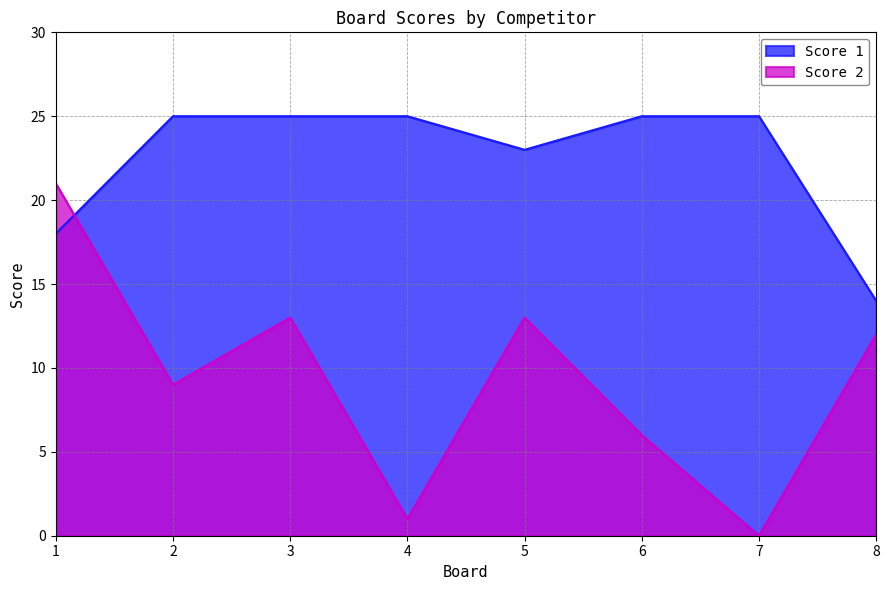

How many distinct data groups are displayed?

2